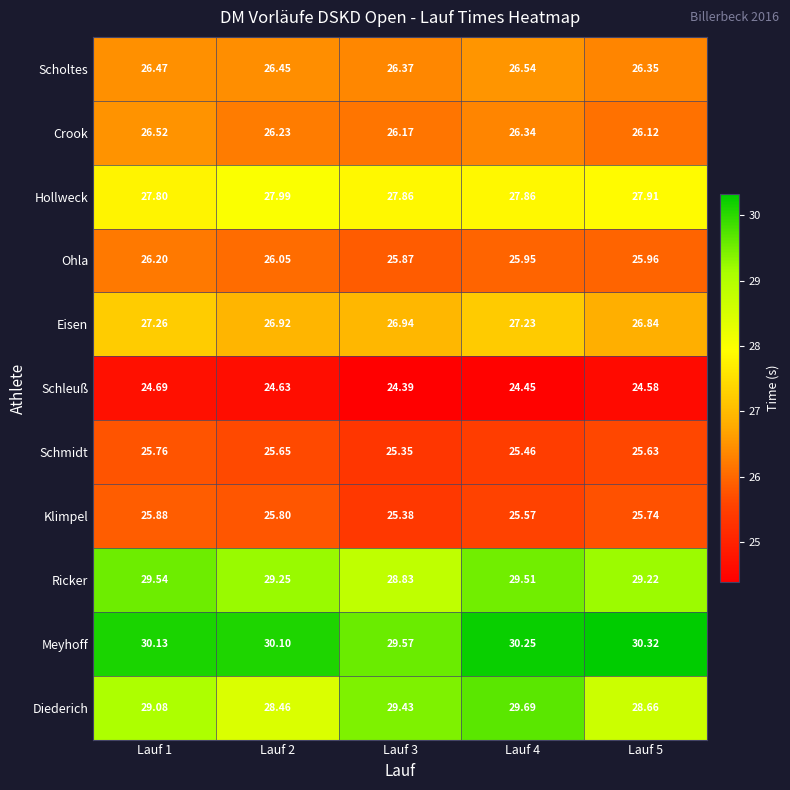

Which series has the widest spread of values?

Diederich